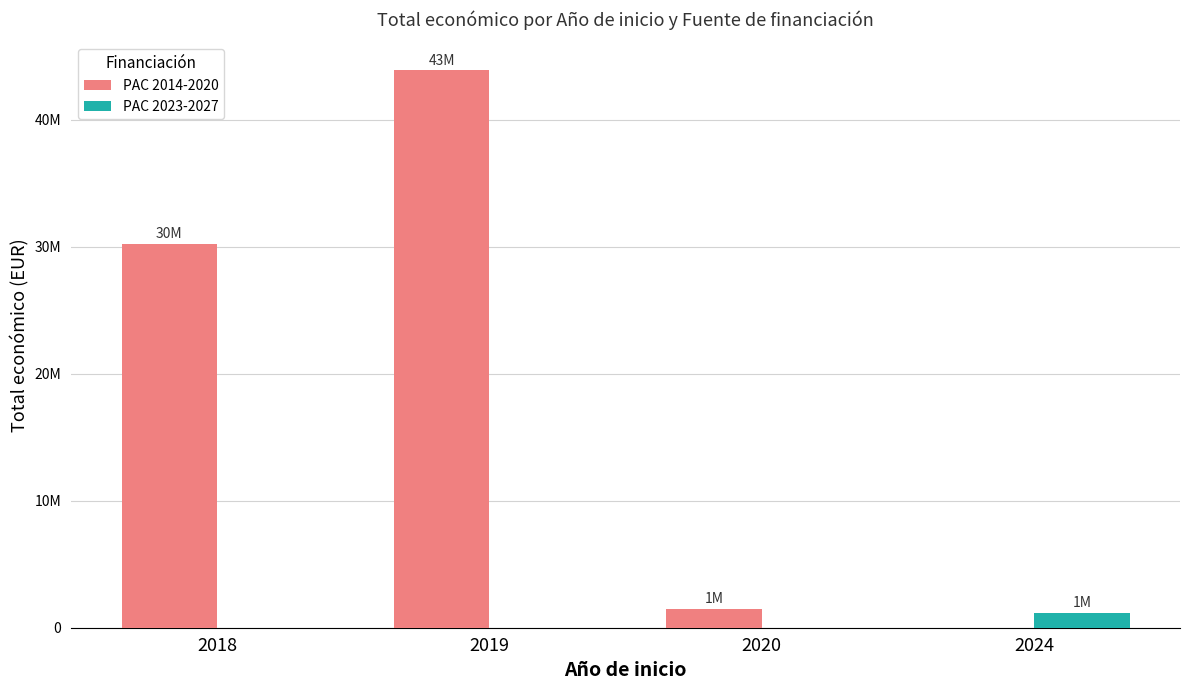

At which label does PAC 2014-2020 reach its minimum?

2024